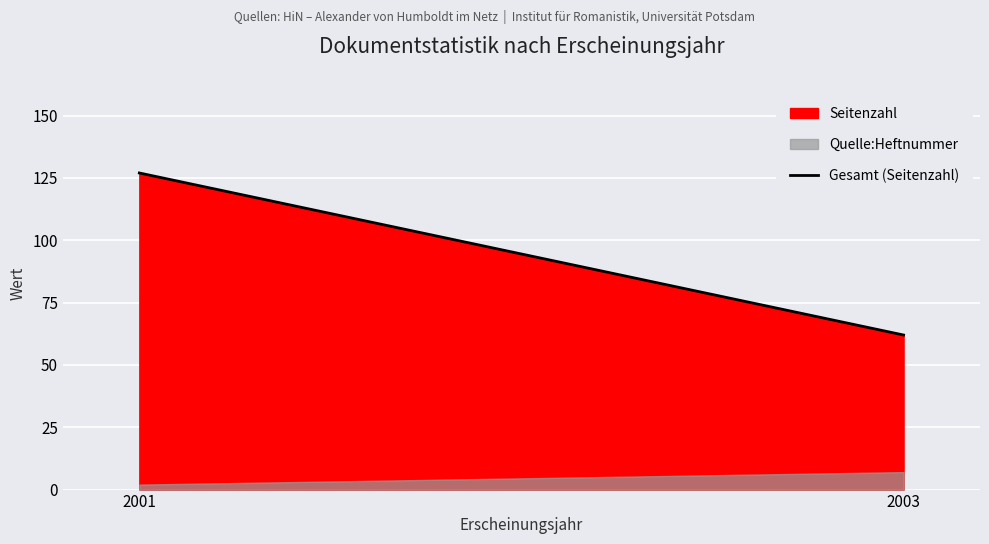

Reading left to right, extract all data points from this chart.

2001=127	2003=62